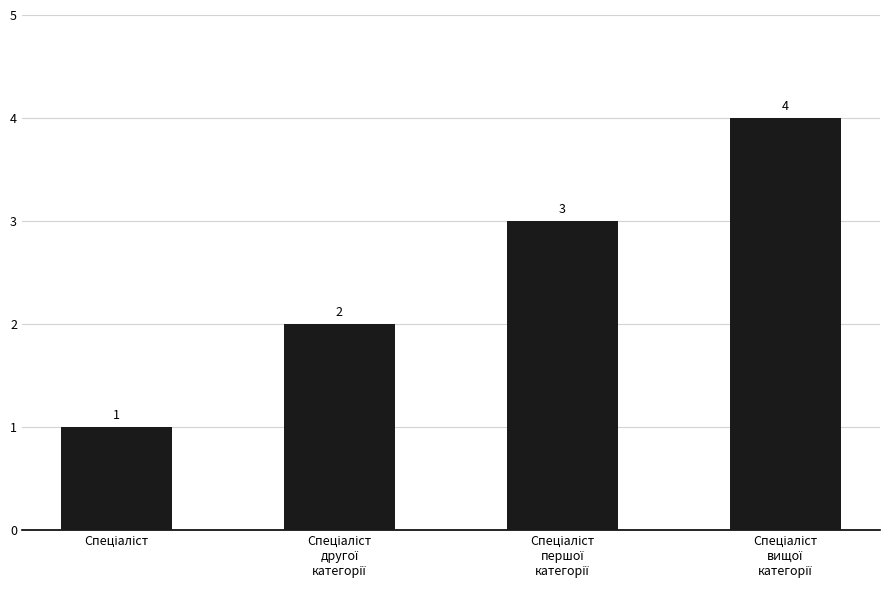

What is the difference between the maximum and minimum values?

3